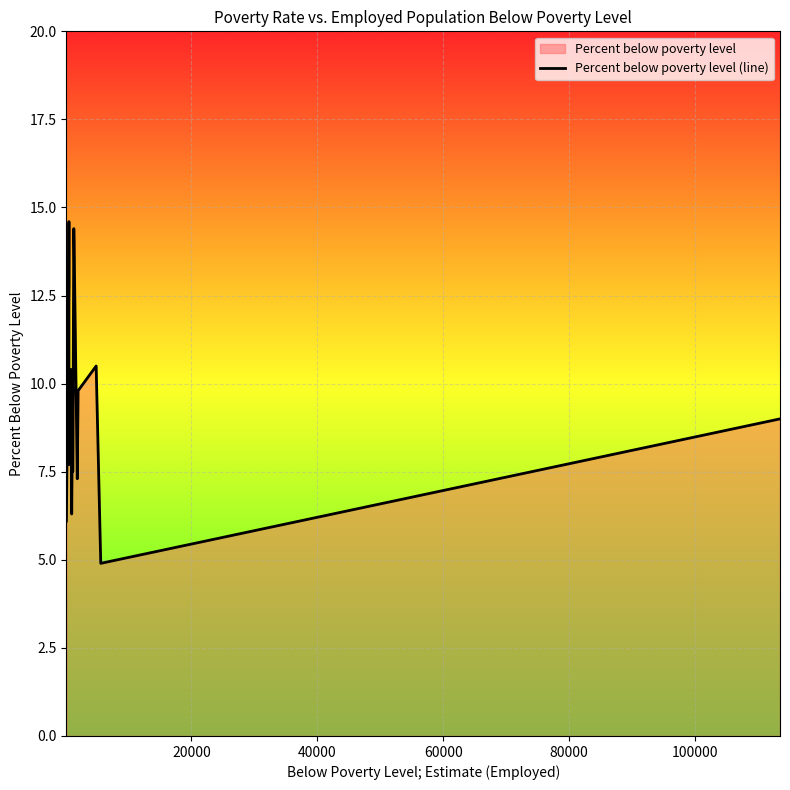

How many lines are shown in the chart?

1